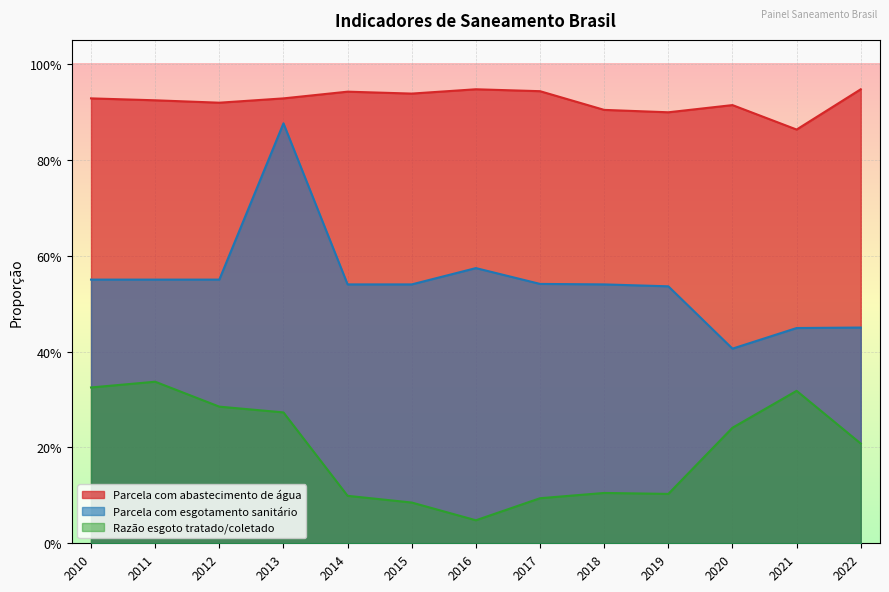

What is the highest value of the Parcela com esgotamento sanitário series?

0.9